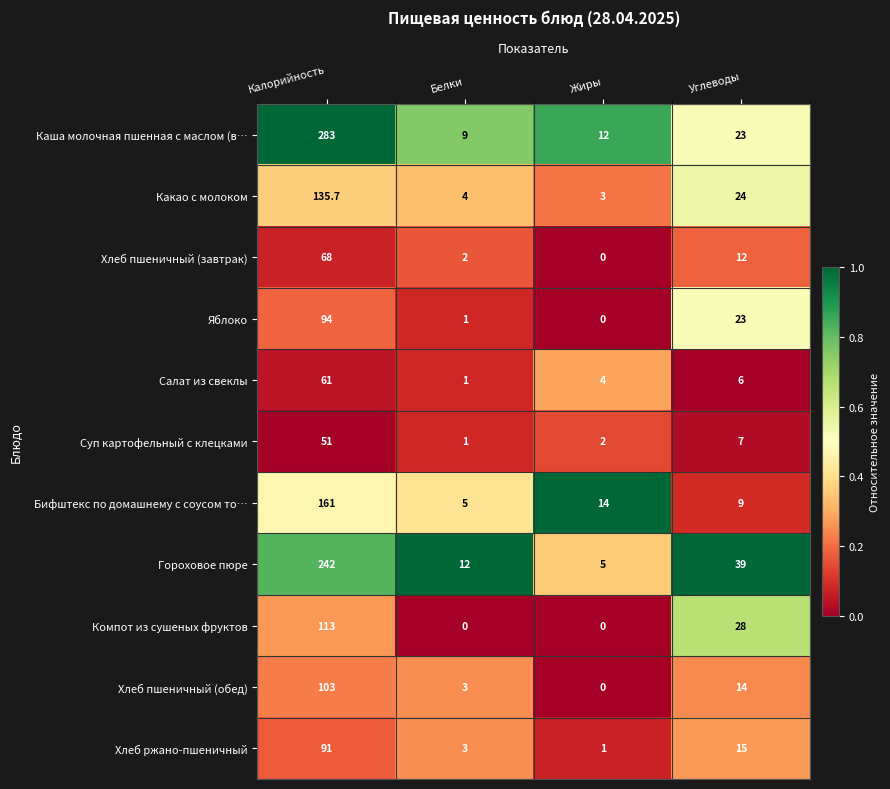

What is the sum of all Суп картофельный с клецками values?

61.0